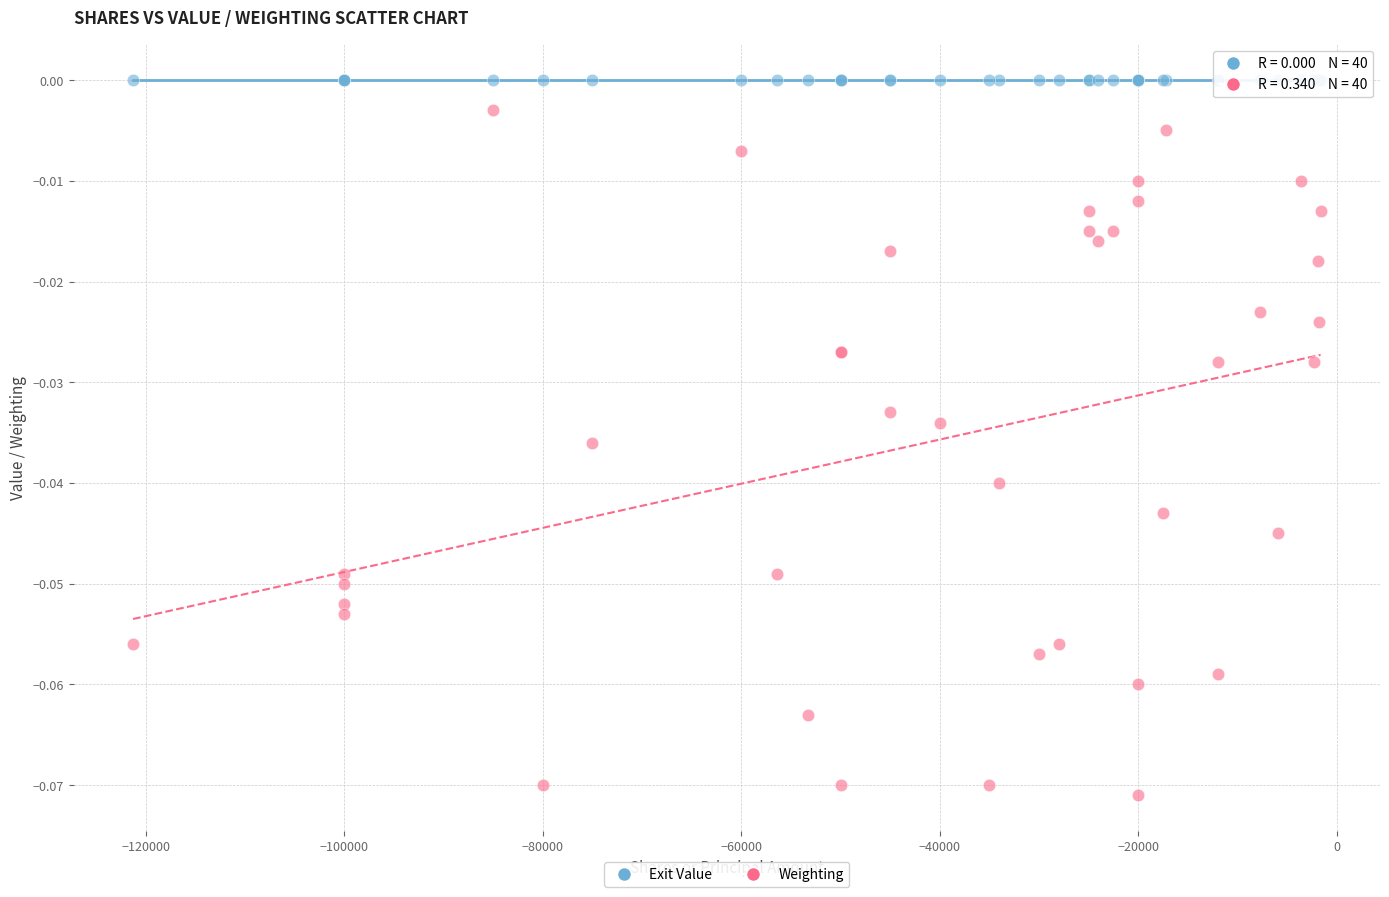

Which series contains the lowest Y value?

Weighting